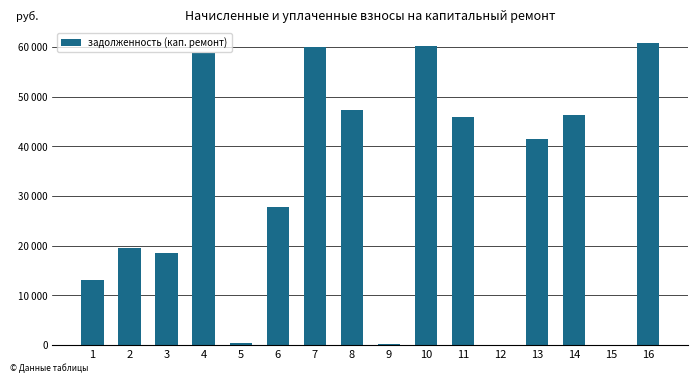

What is the change in value from 1 to 16?

+47738.2